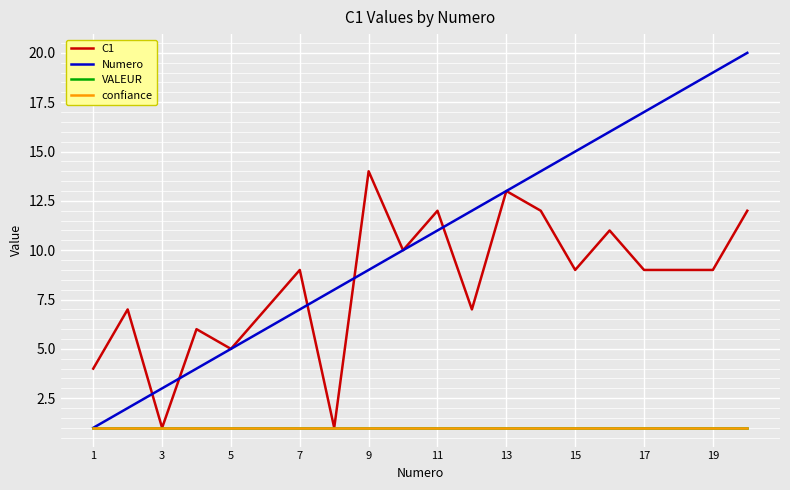

Does the chart display data point markers on the line(s)?

No